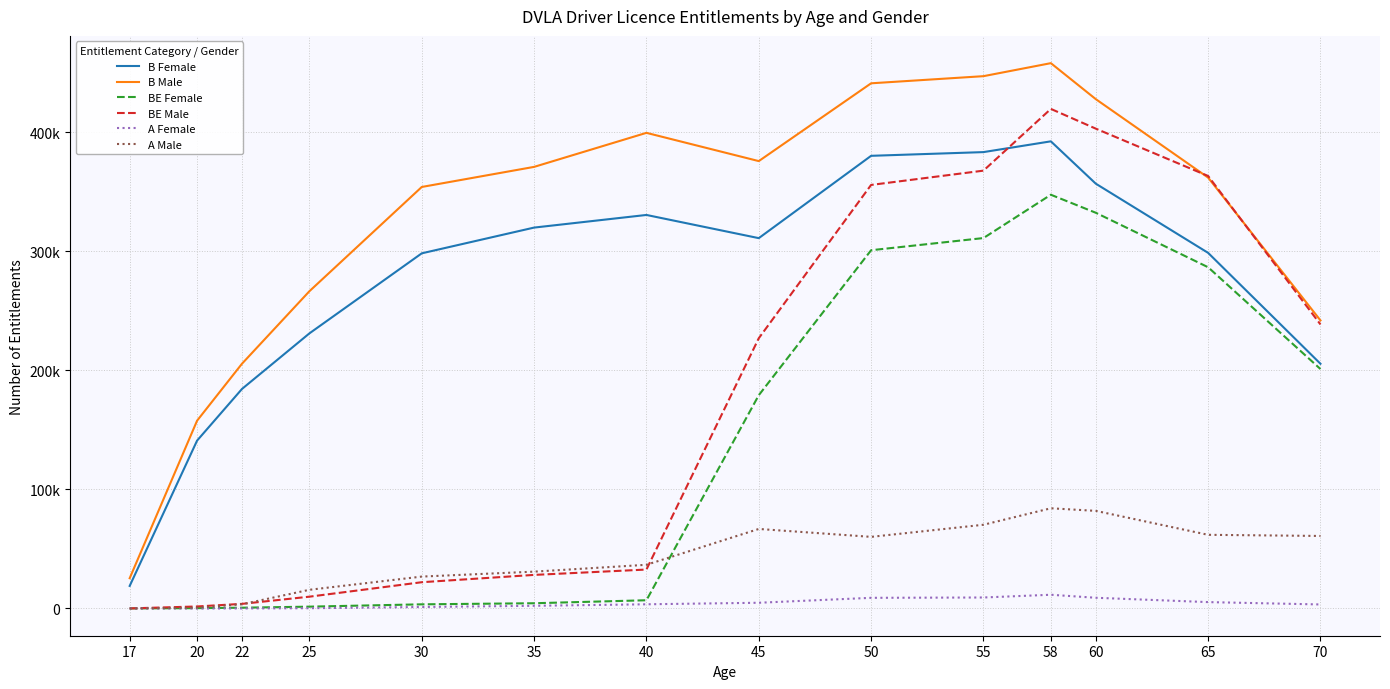

Does the chart display data point markers on the line(s)?

No